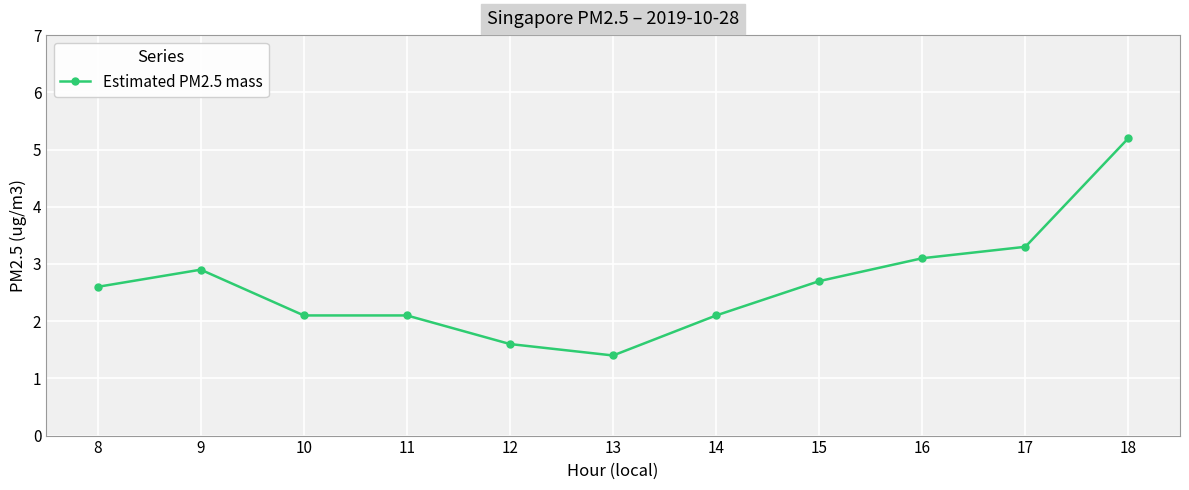

What is the difference between the maximum and minimum values?

3.8